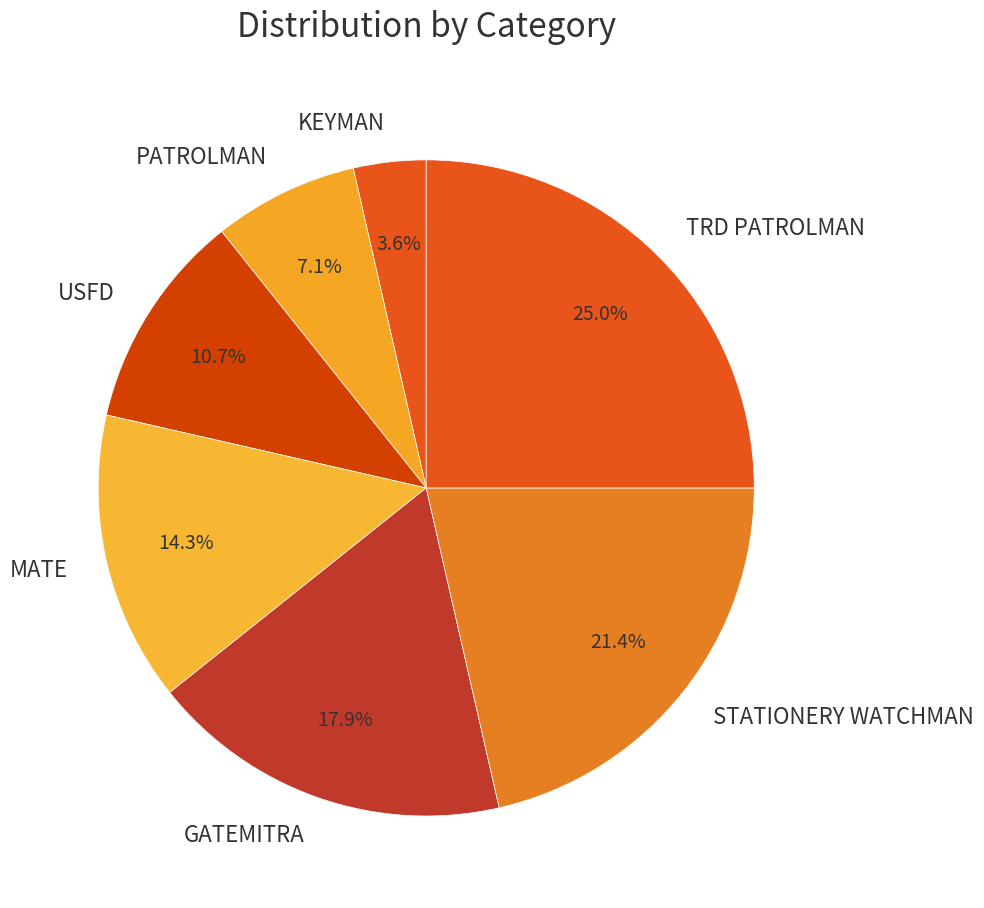

What portion of the pie excludes USFD?

89.3%